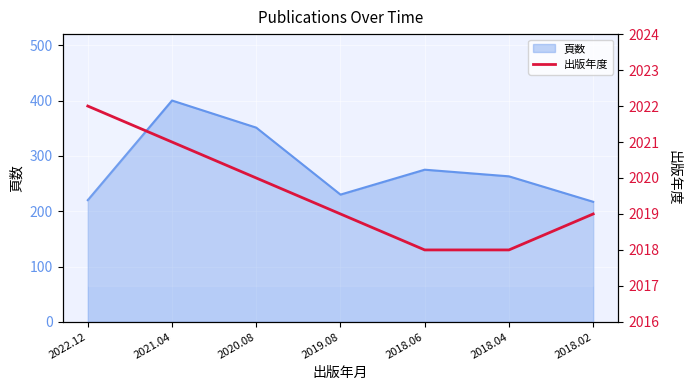

The value at 2019.08 is 2019. True or false?

True